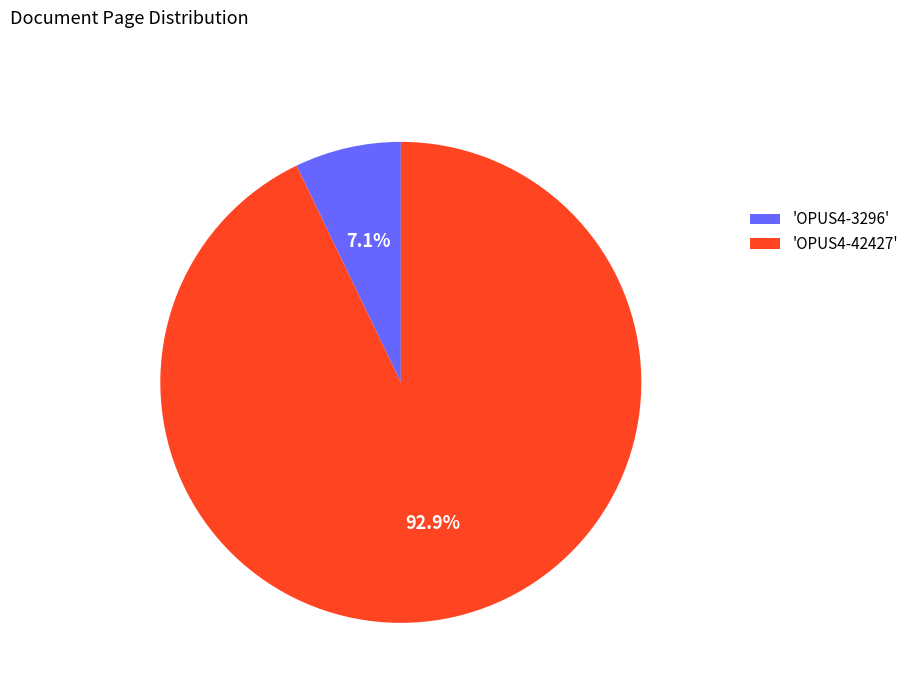

Between 'OPUS4-3296' and 'OPUS4-42427', which is larger?

'OPUS4-42427'